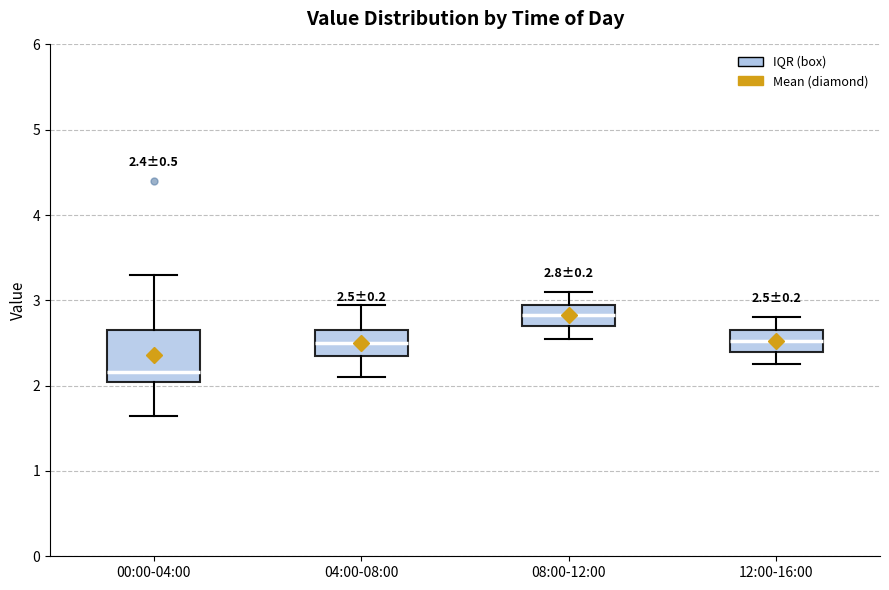

Comparing the boxes themselves (not the whiskers), which one is the tallest?

00:00-04:00